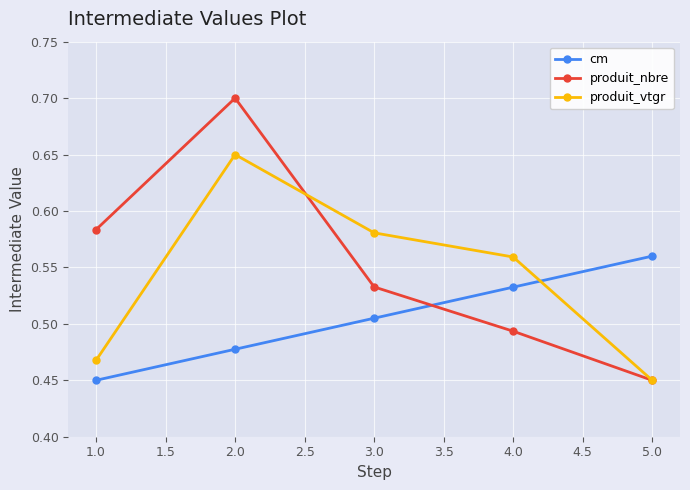

What is the total value across all series at 1.0?

1.5